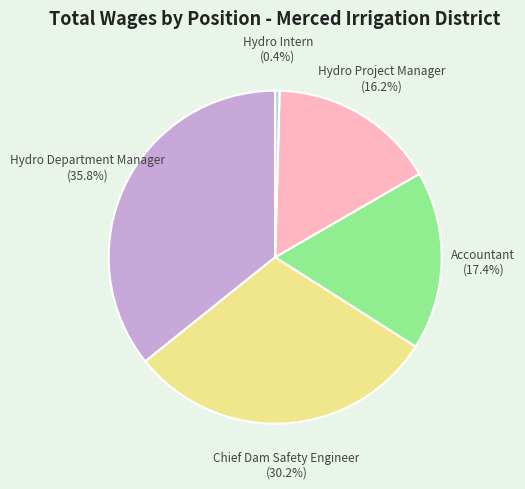

Is there a majority slice in this chart?

No